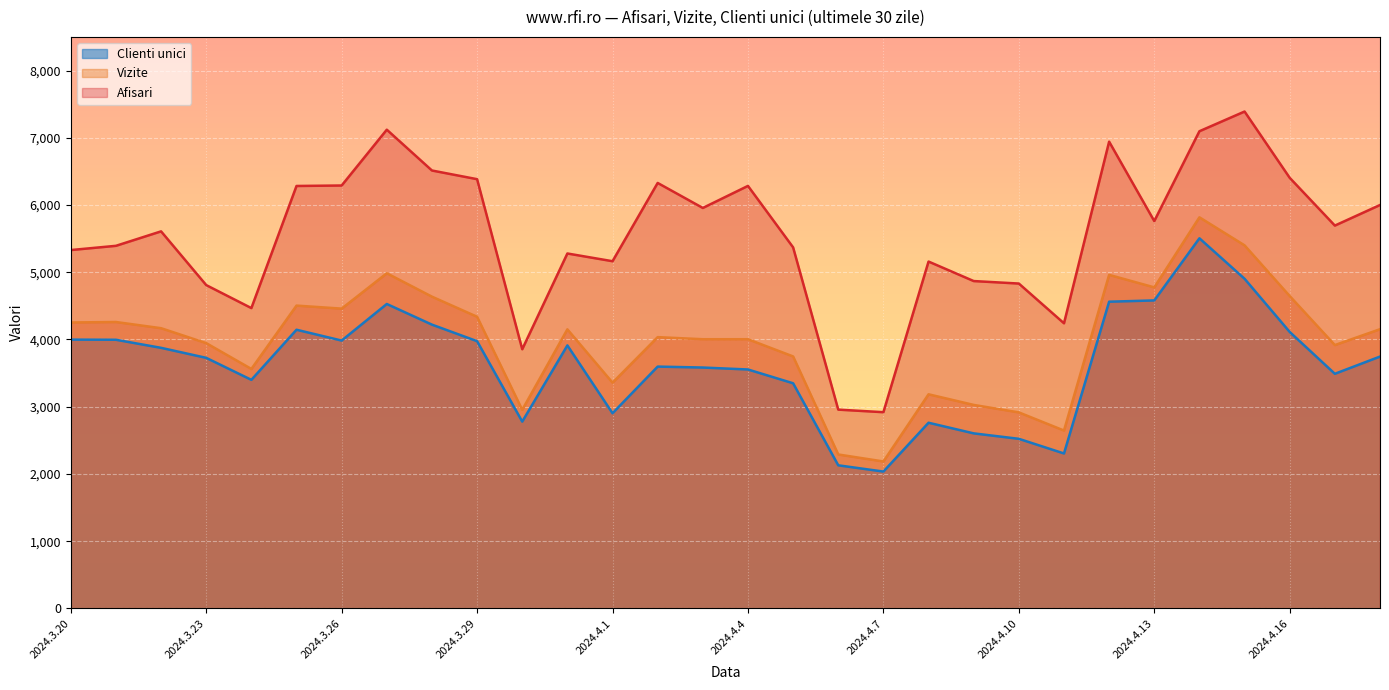

What position from the left is 2024.3.21?

2